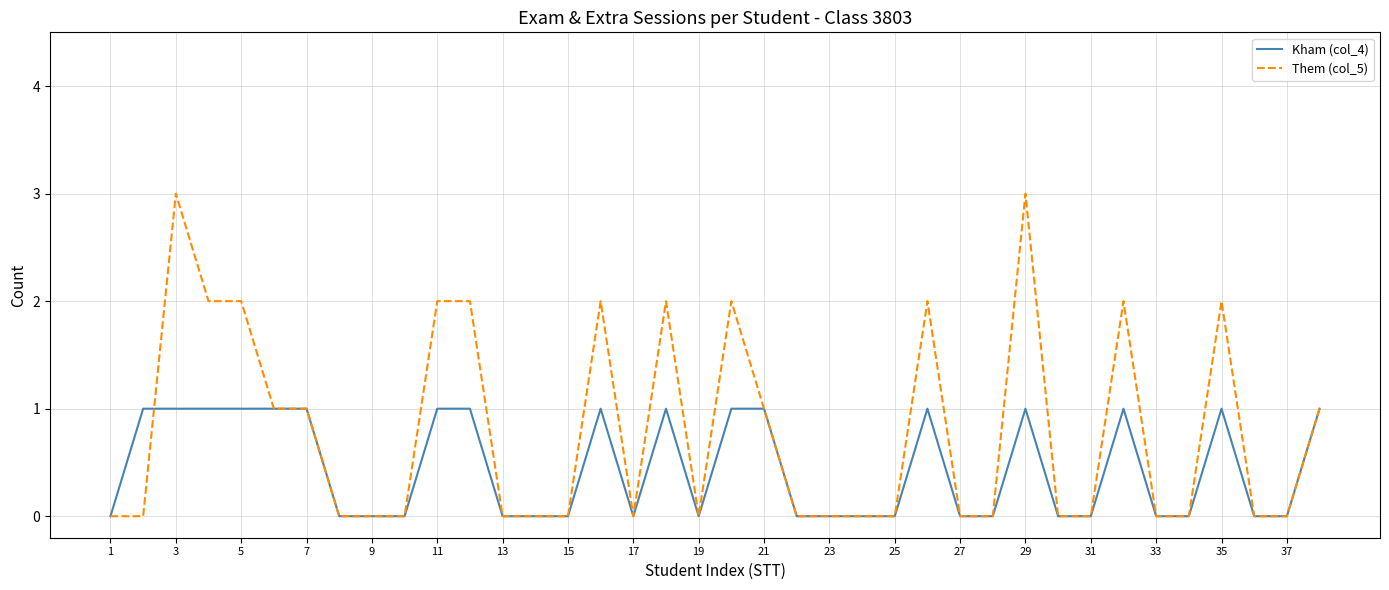

Reading left to right, extract all data points from this chart.

Kham (col_4): 0	1	1	1	1	1	1	0	0	0	1	1	0	0	0	1	0	1	0	1	1	0	0	0	0	1	0	0	1	0	0	1	0	0	1	0	0	1
Them (col_5): 0	0	3	2	2	1	1	0	0	0	2	2	0	0	0	2	0	2	0	2	1	0	0	0	0	2	0	0	3	0	0	2	0	0	2	0	0	1